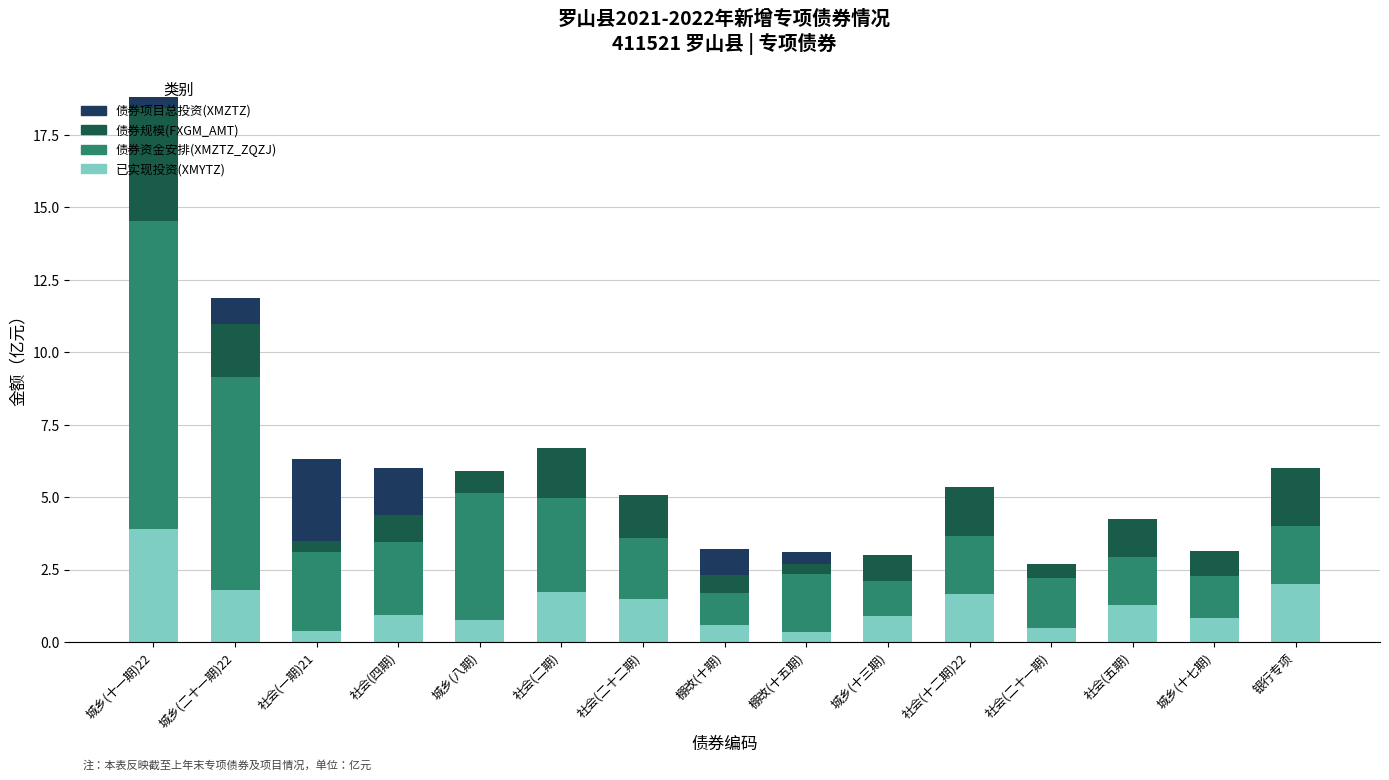

At which category is the sum across all series the highest?

城乡(十一期)22